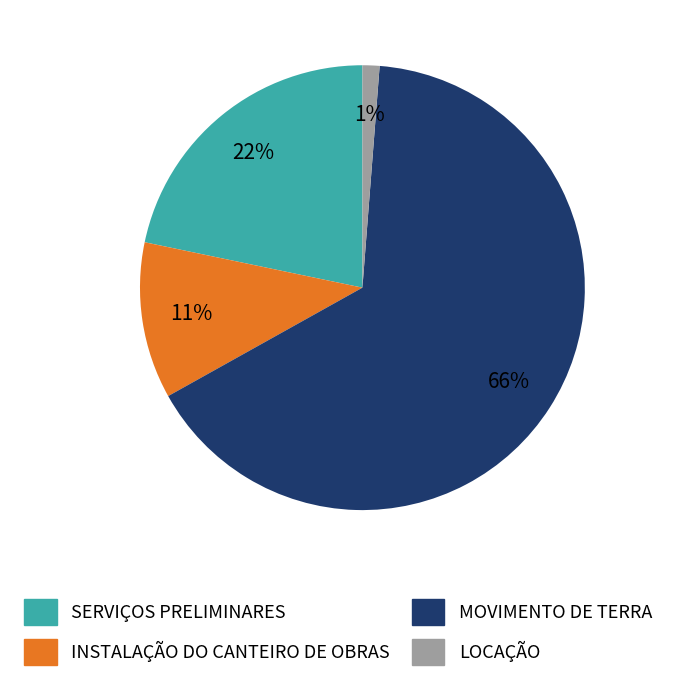

Which has a higher value, LOCAÇÃO or SERVIÇOS PRELIMINARES?

SERVIÇOS PRELIMINARES